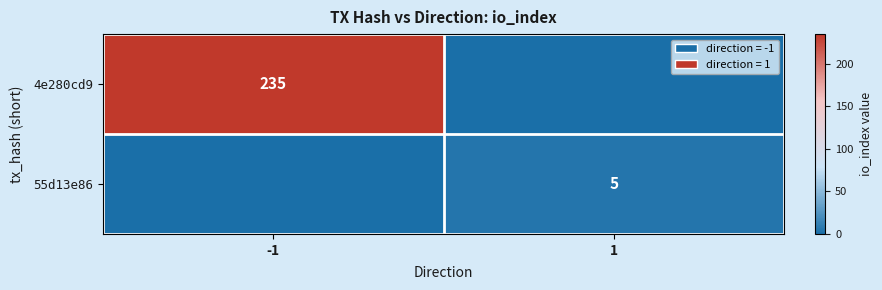

True or false: 4e280cd9 has a value of 106 at -1.

False